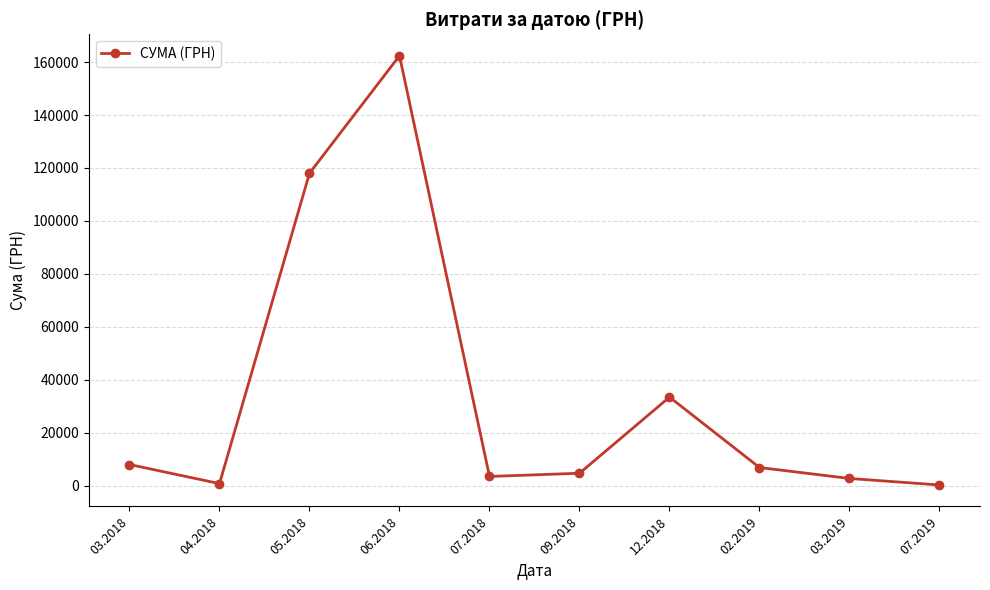

Approximately how many times larger is the value at 05.2018 compared to 06.2018?

0.7